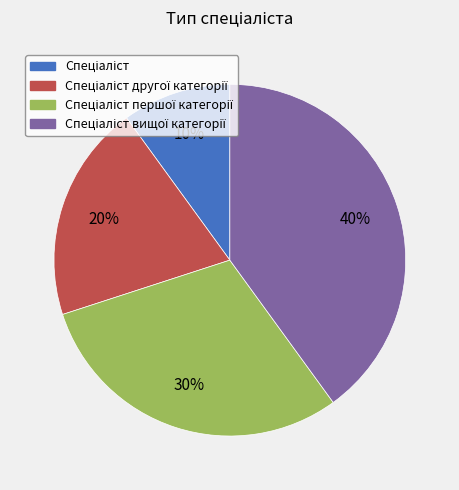

To the nearest percent, what is the difference between the largest and smallest slice percentages?

30%